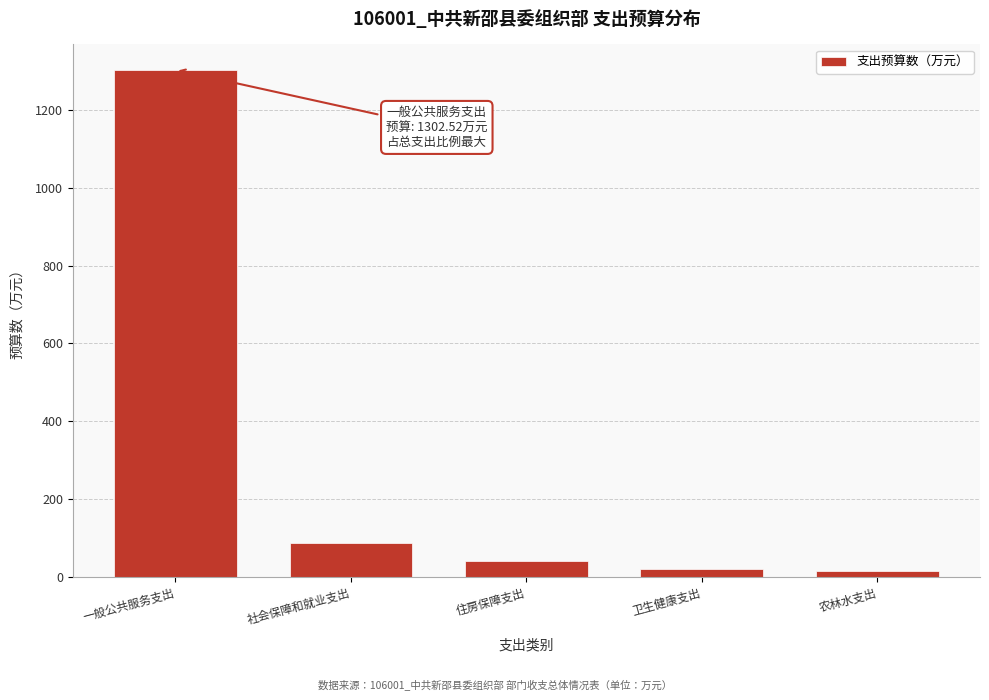

At which label is the value closest to 659?

社会保障和就业支出